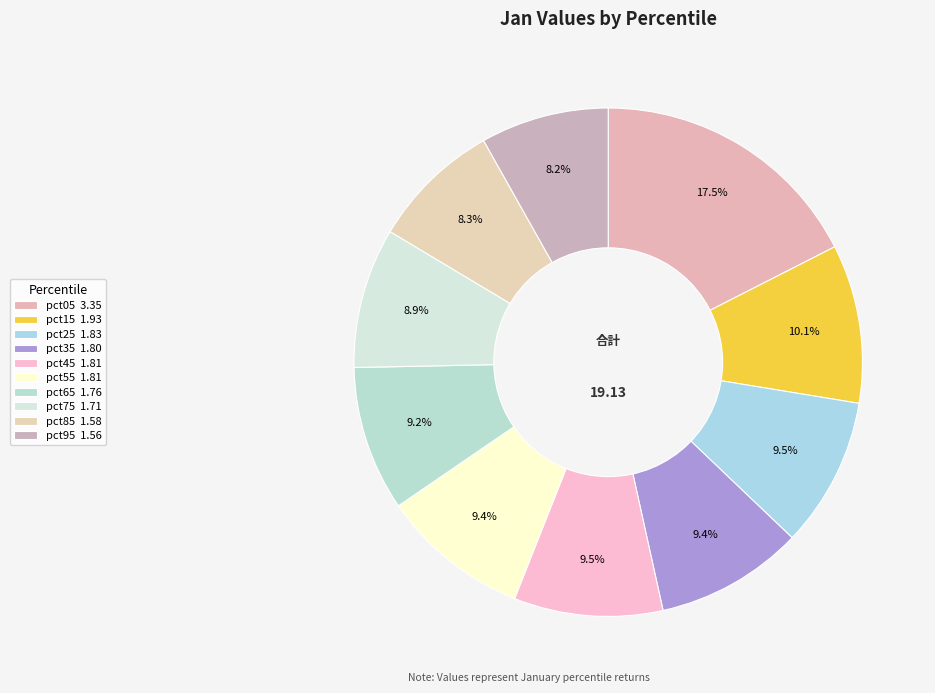

How many slices are in this pie chart?

10